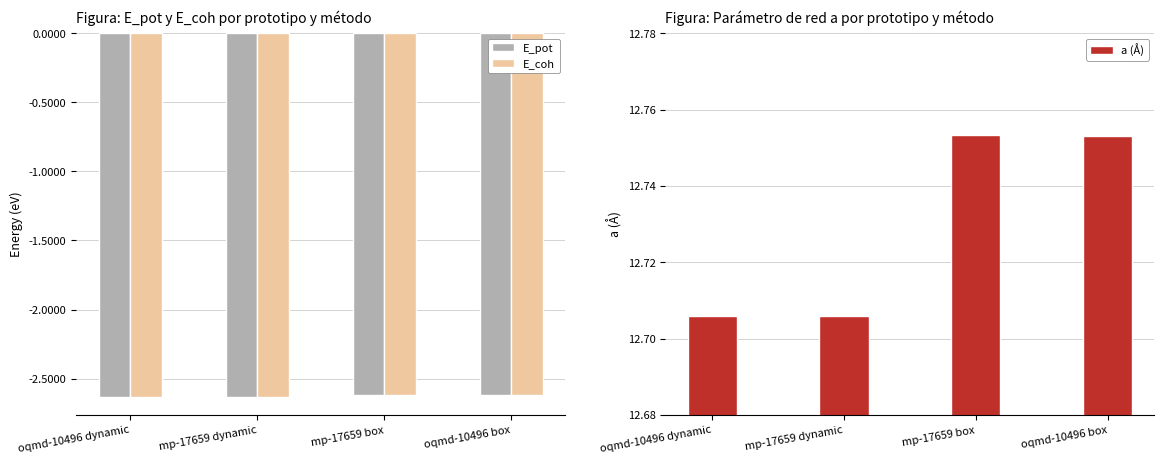

What is the approximate value of E_coh at mp-17659 box?

-2.6